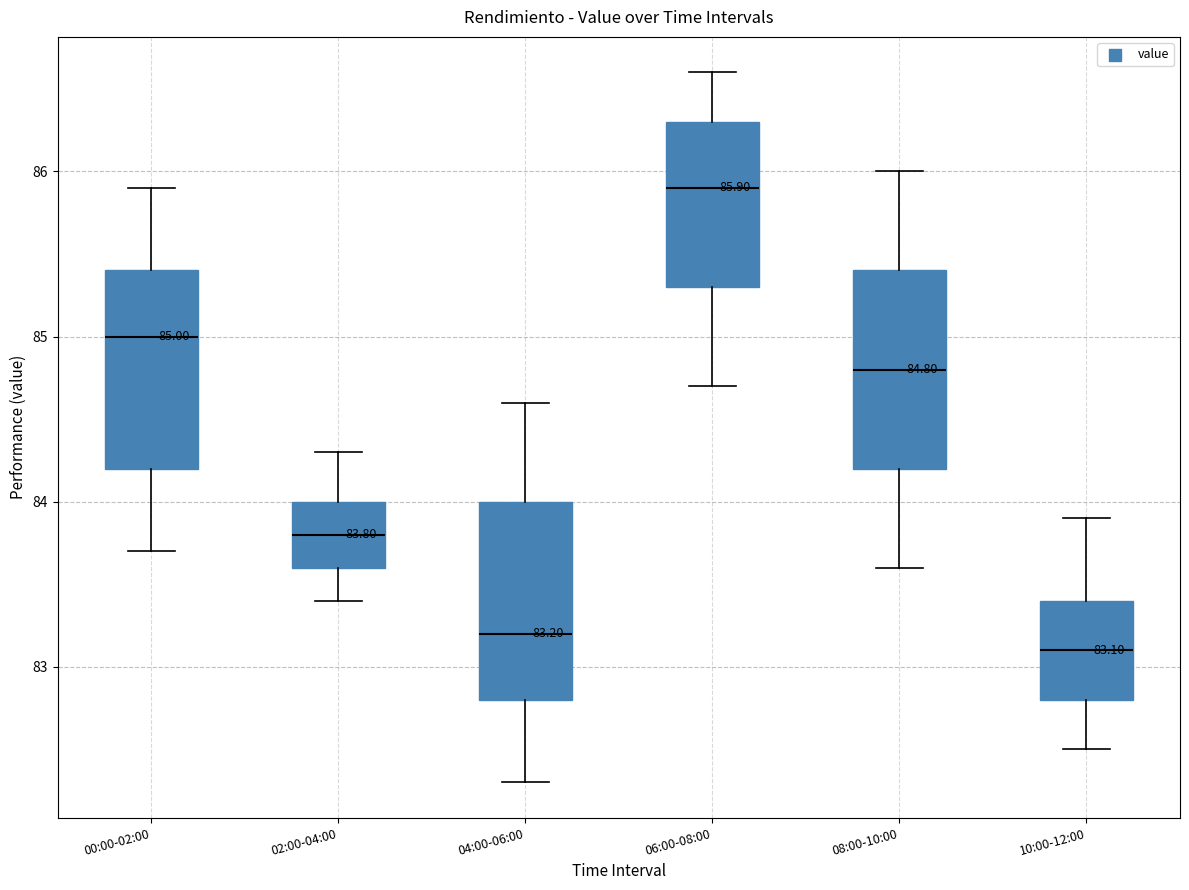

Which box's median line is the lowest?

10:00-12:00